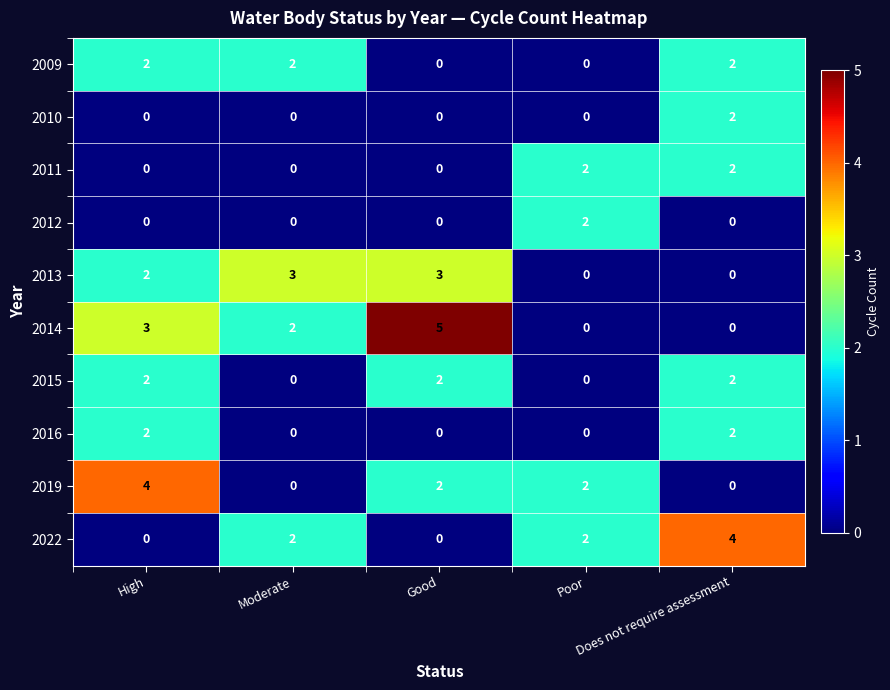

Which series has the largest total across all categories?

2014